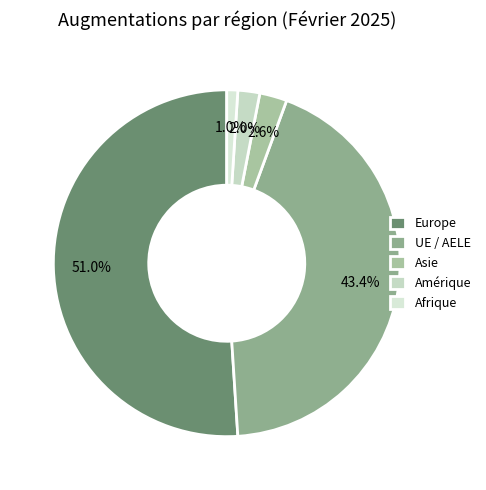

Does Europe account for over 50% of the chart?

Yes